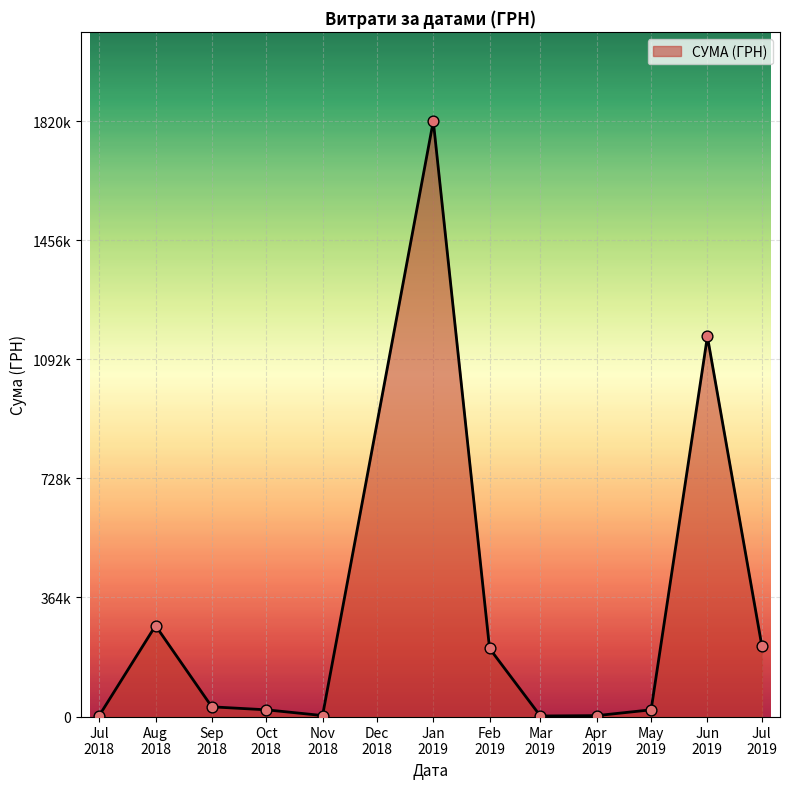

Is this an area chart (filled region under the line)?

Yes